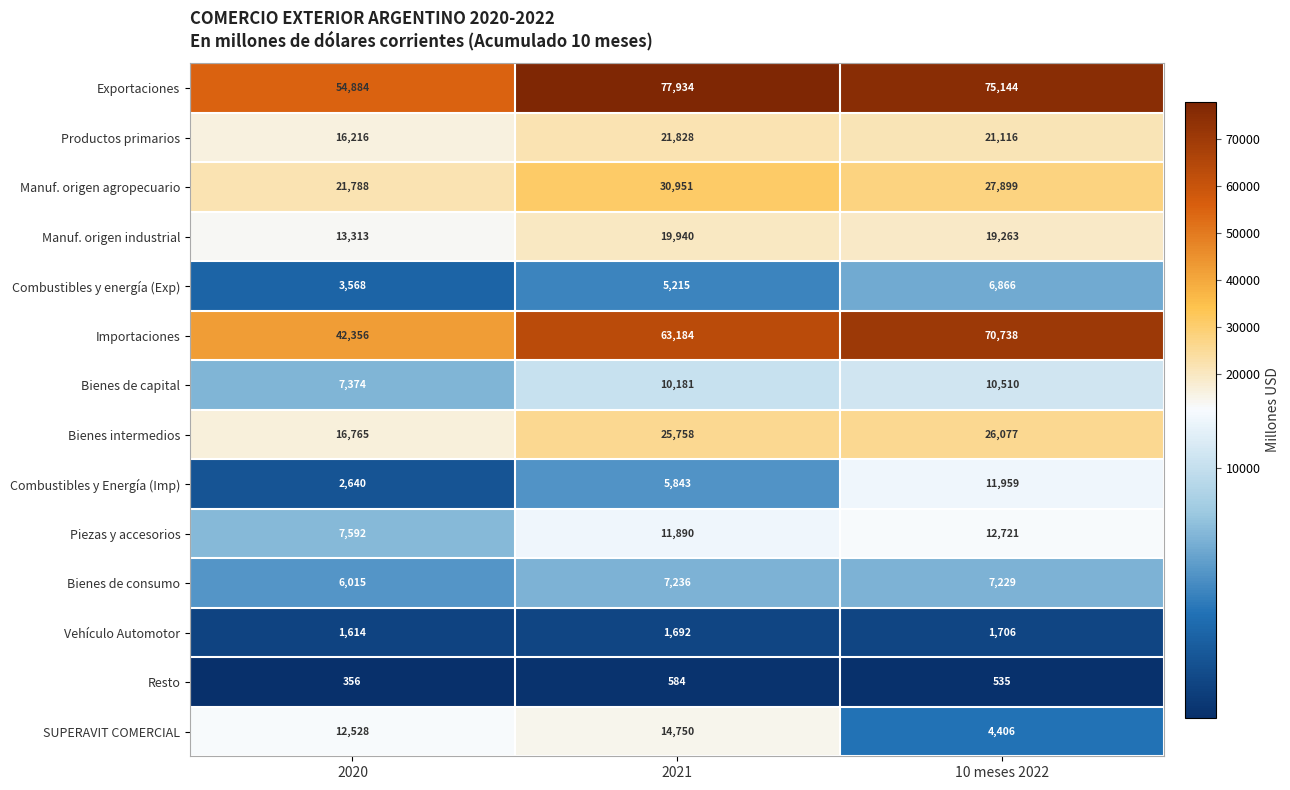

At which category is the sum across all series the highest?

2021